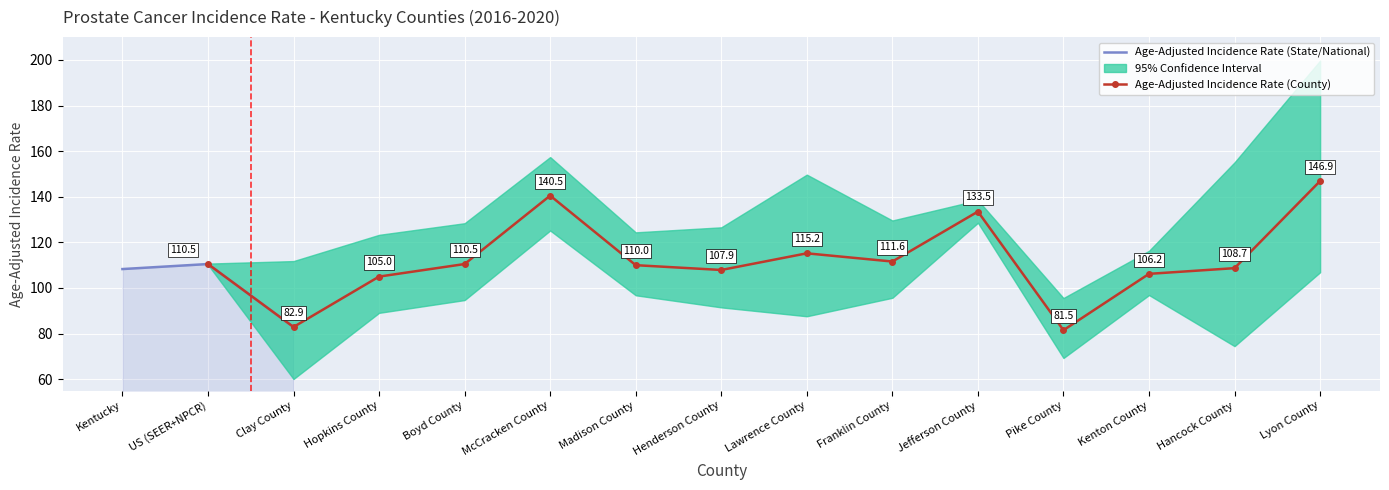

True or false: Upper 95% CI and Age-Adjusted Incidence Rate intersect in this chart.

False